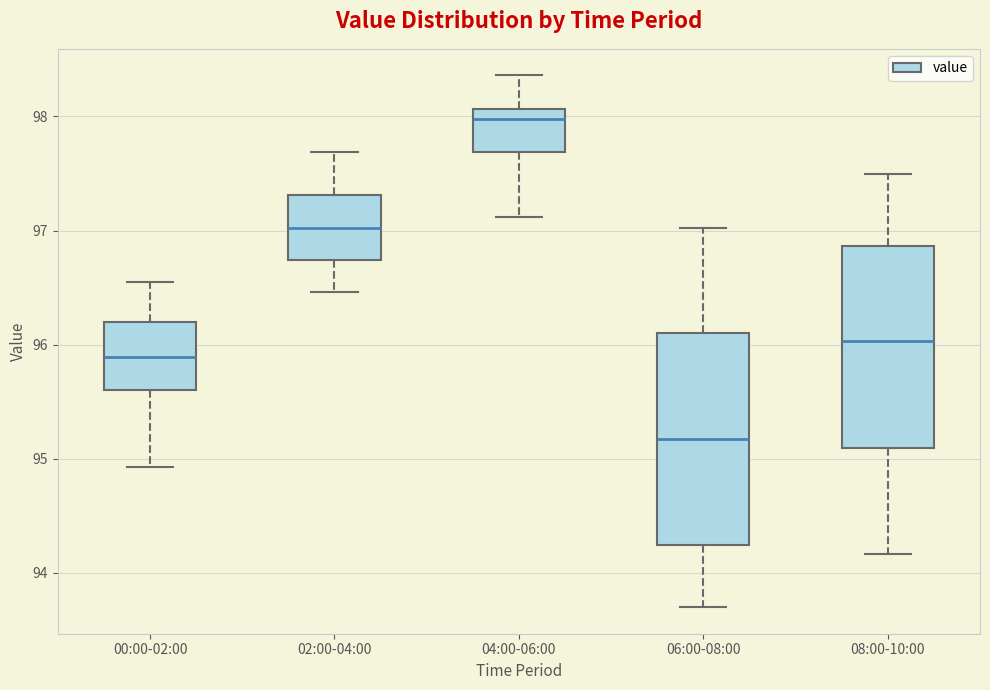

Which box's median line is the highest?

04:00-06:00